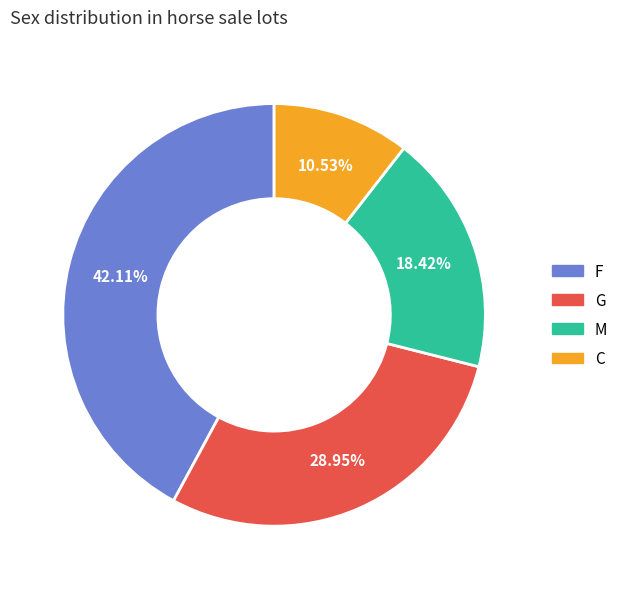

Rank the categories by value from highest to lowest.

F, G, M, C